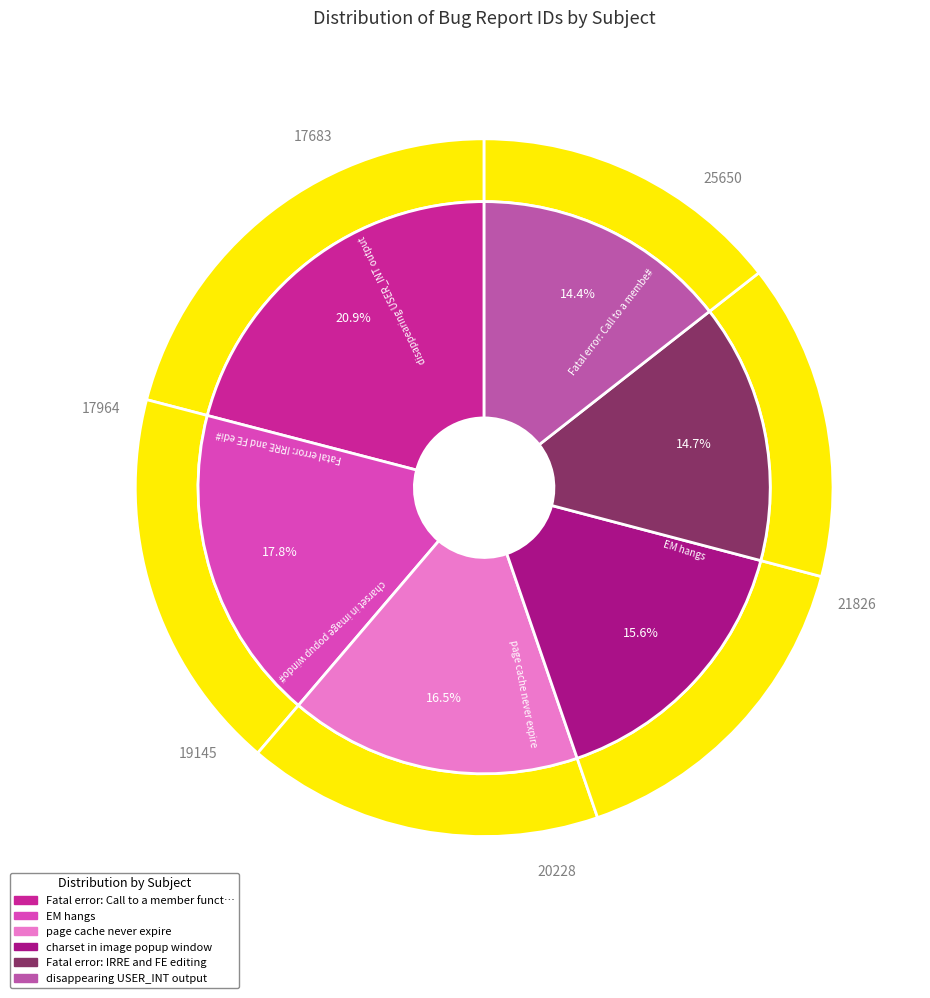

Rank the categories by value from lowest to highest.

disappearing USER_INT output, Fatal error: IRRE and FE editing, charset in image popup window, page cache never expire, EM hangs, Fatal error: Call to a member function